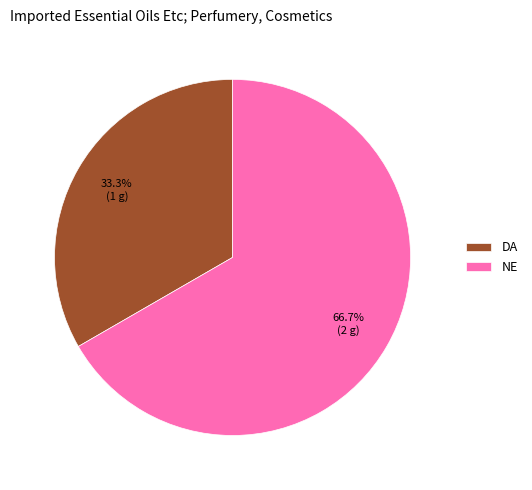

The NE slice represents 59% of the pie. True or false?

False